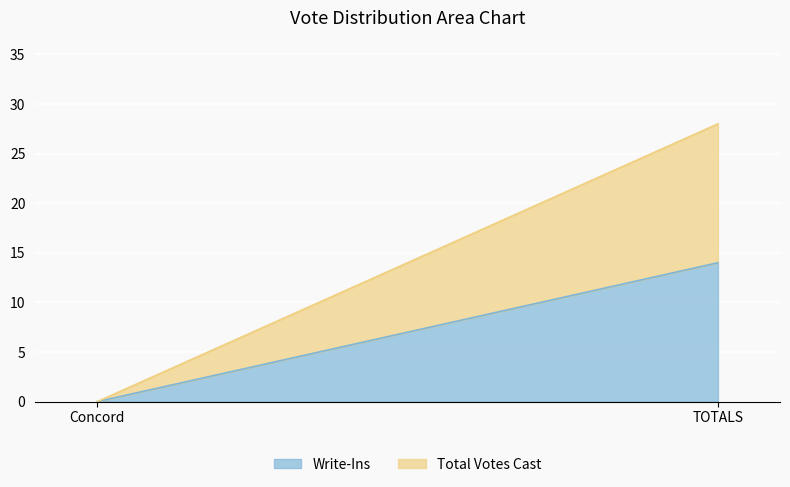

What is the difference between the Write-Ins values at TOTALS and Concord?

14